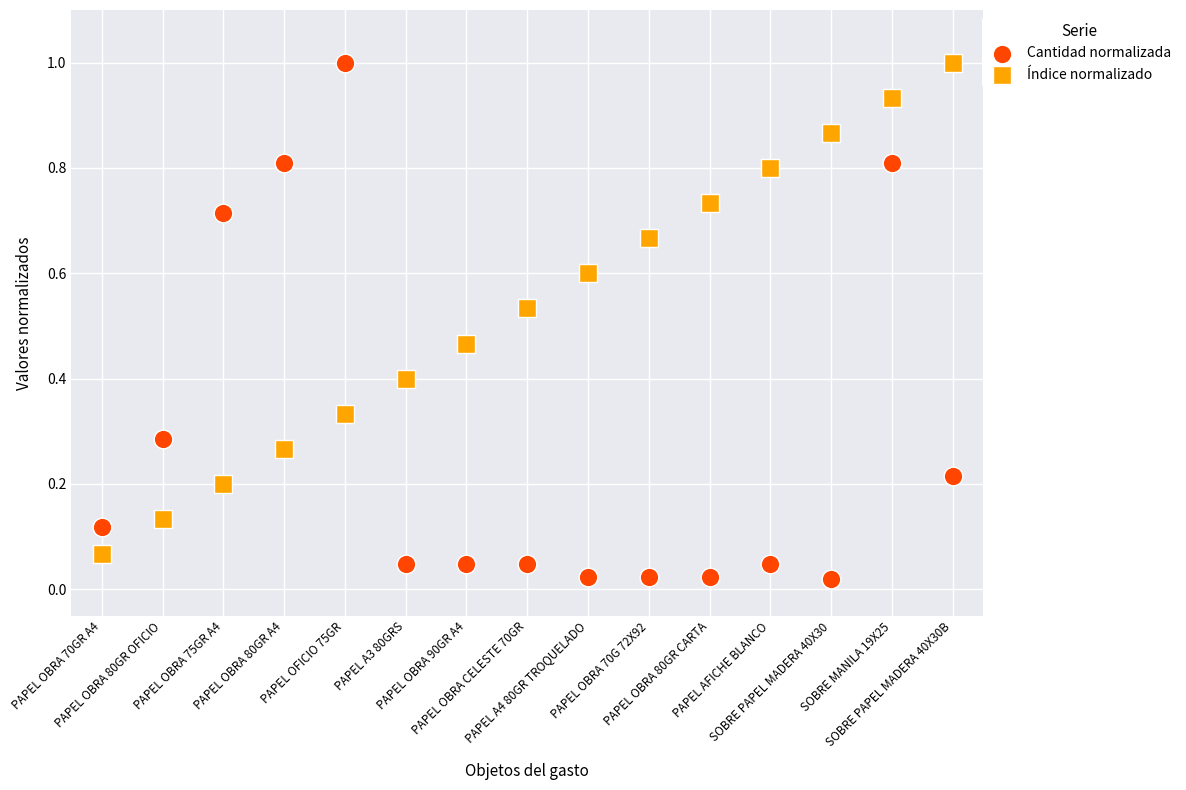

Which series contains the lowest Y value?

Cantidad normalizada